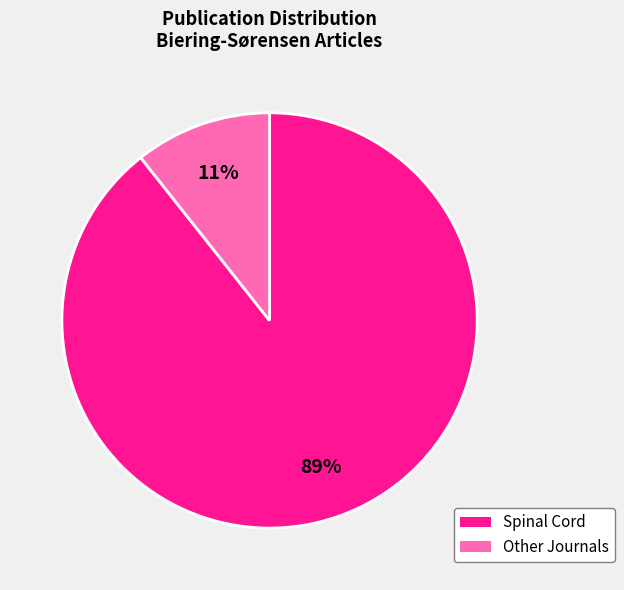

What is the largest slice in the pie chart?

Spinal Cord